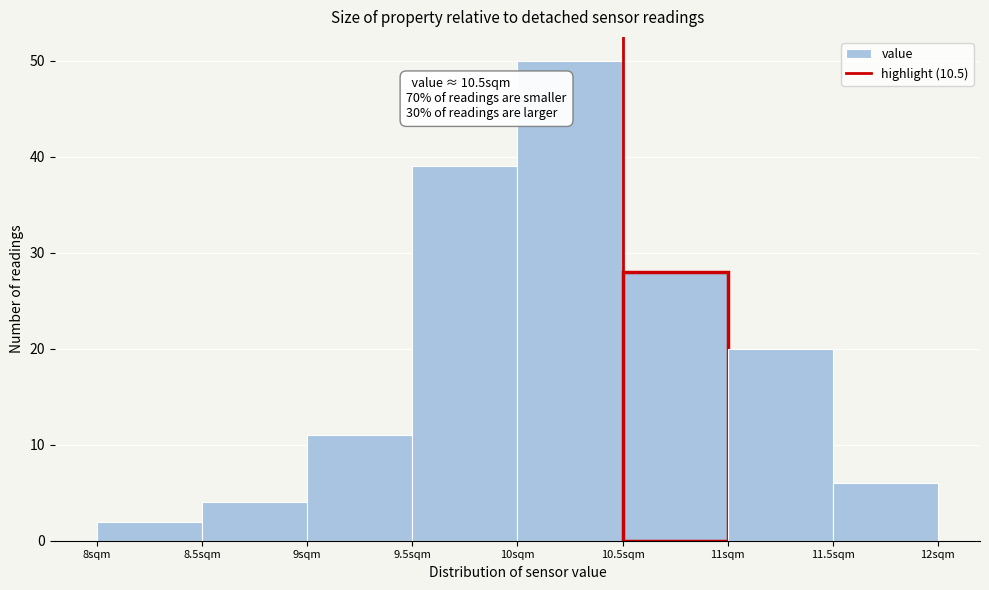

Over which range of the x-axis is the bar tallest?

10.0 to 10.5